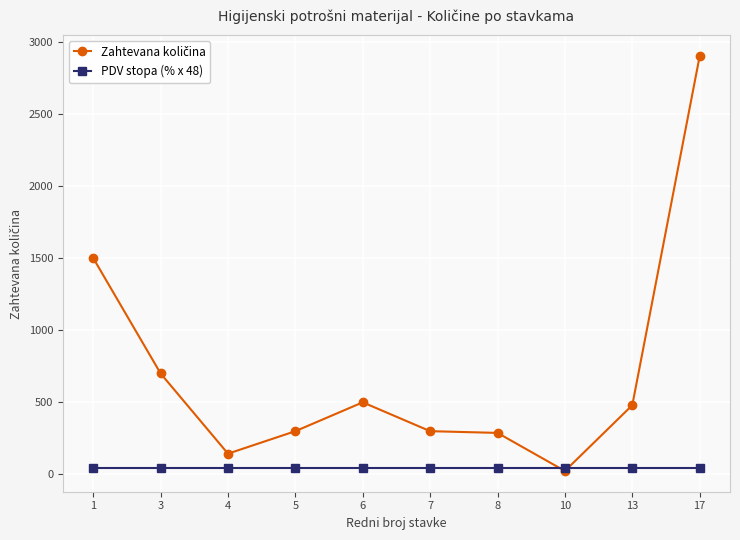

At which category is the sum across all series the highest?

17